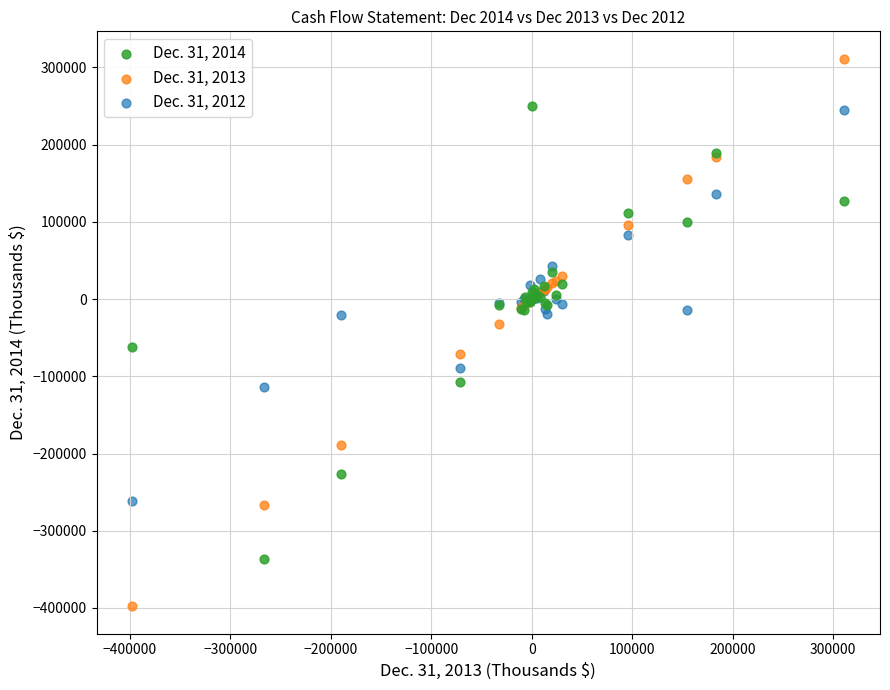

What is the X range (max minus min) for the scatter plot?

708944